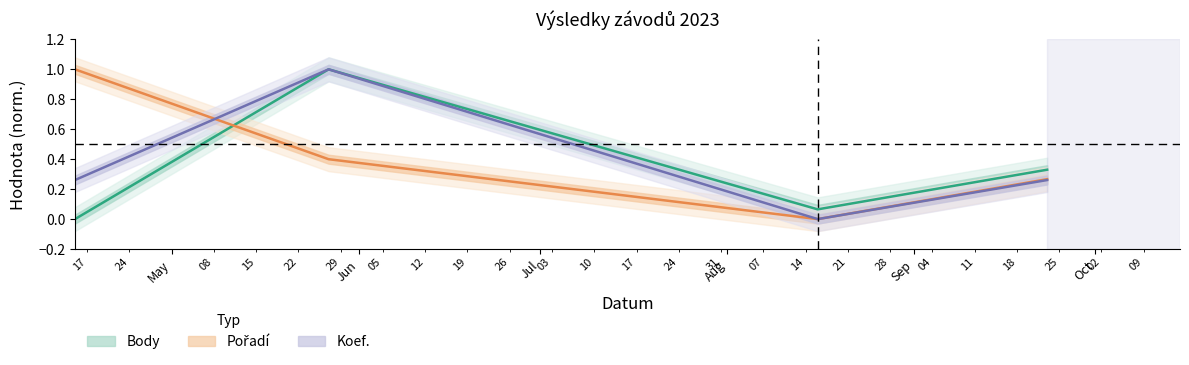

Which series has the largest range (max minus min)?

Body